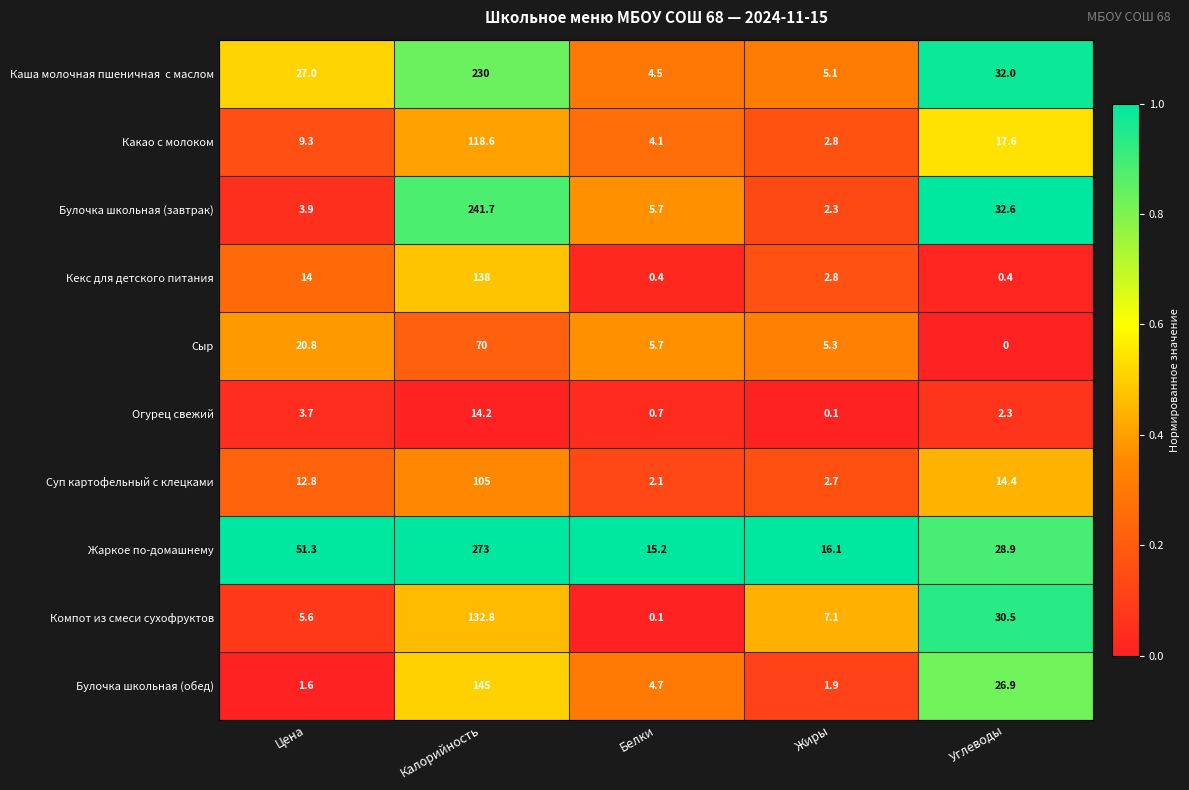

List the labels in order of Суп картофельный с клецками value, smallest first.

Белки, Жиры, Цена, Углеводы, Калорийность